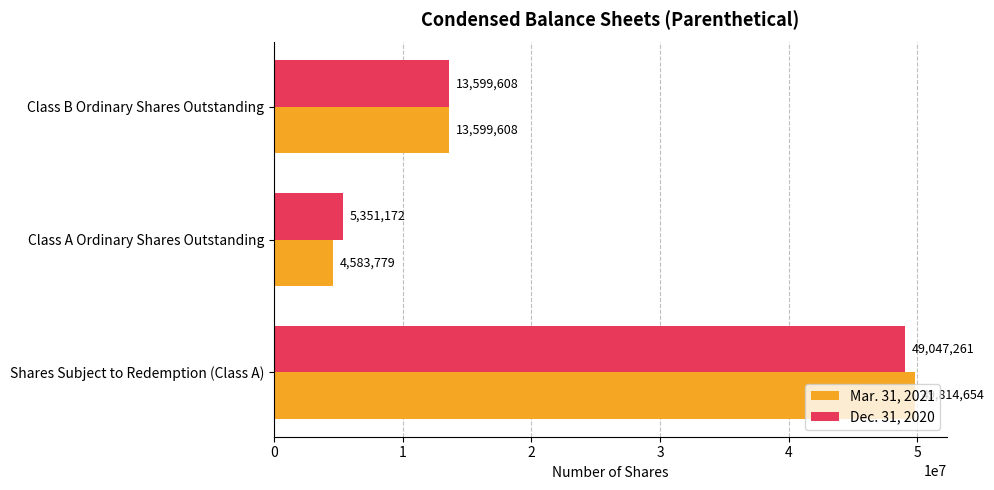

Count the Mar. 31, 2021 values in the range 4583779 to 49814654.

3